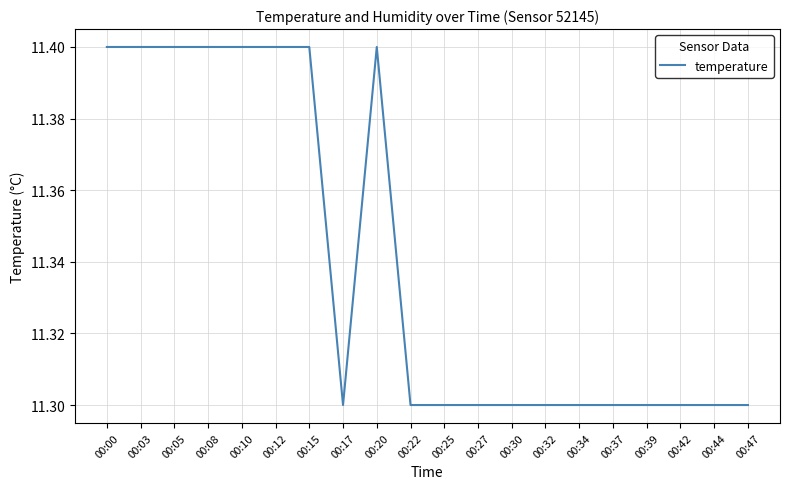

The value at 00:10 is 11.4. True or false?

True